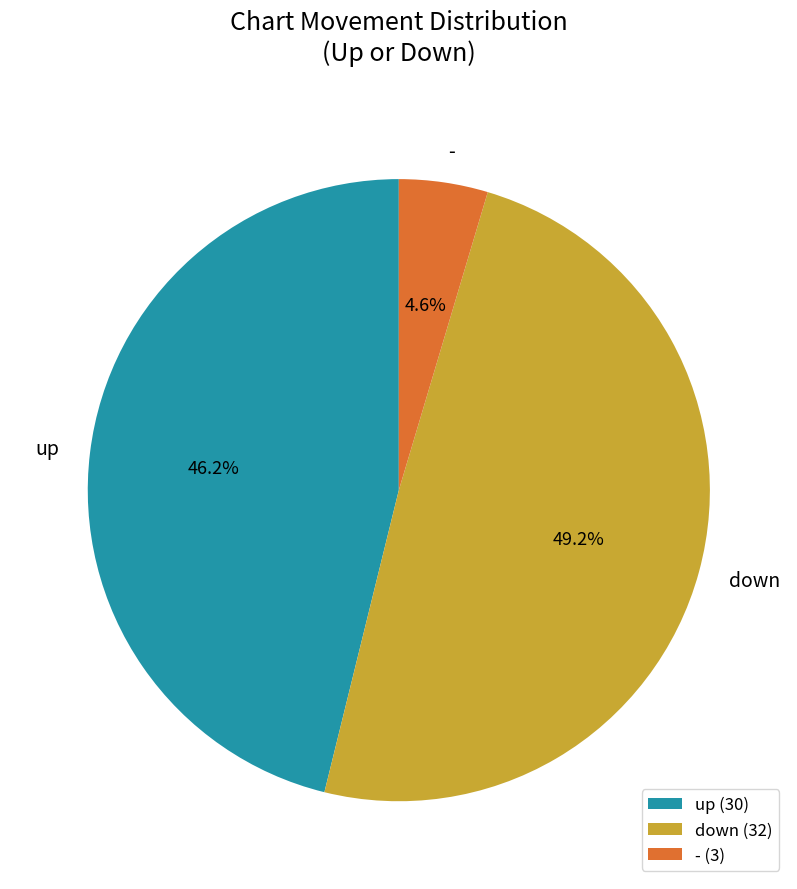

Count the number of slices in the pie.

3